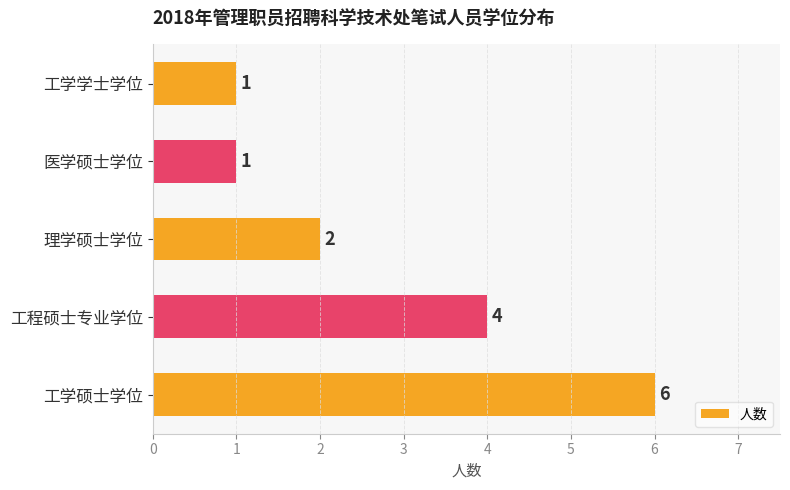

What is the sum of all values?

14